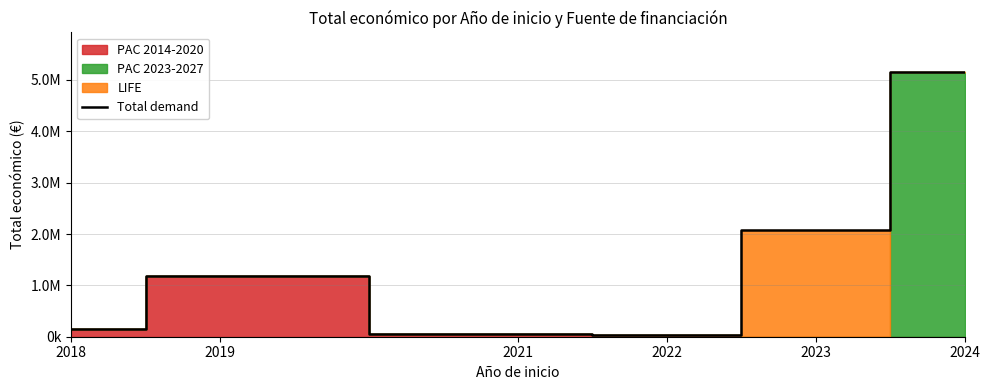

How many values are below 1183605?

3